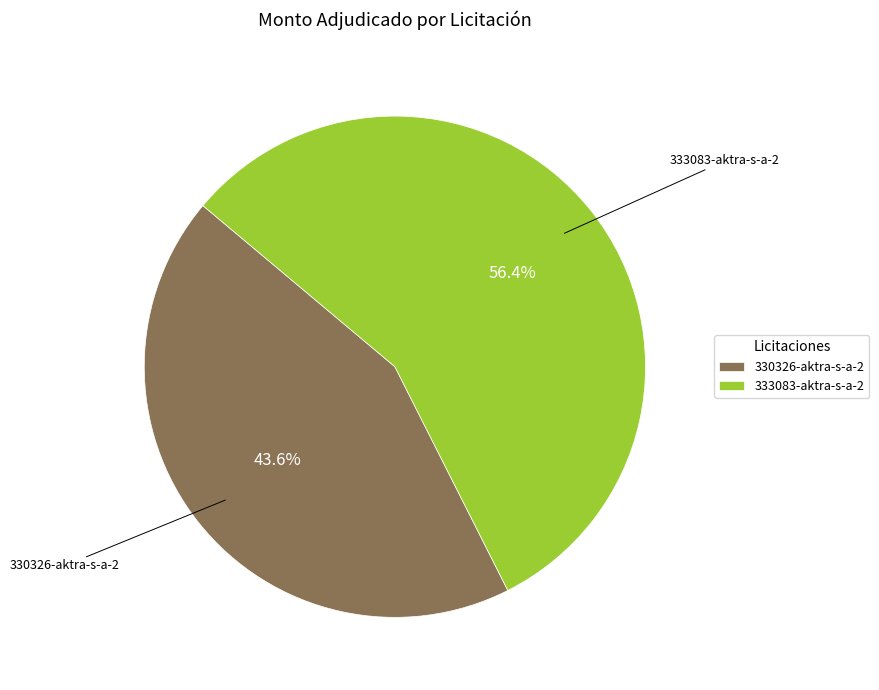

Is it true that 333083-aktra-s-a-2 is 56% of the pie?

True